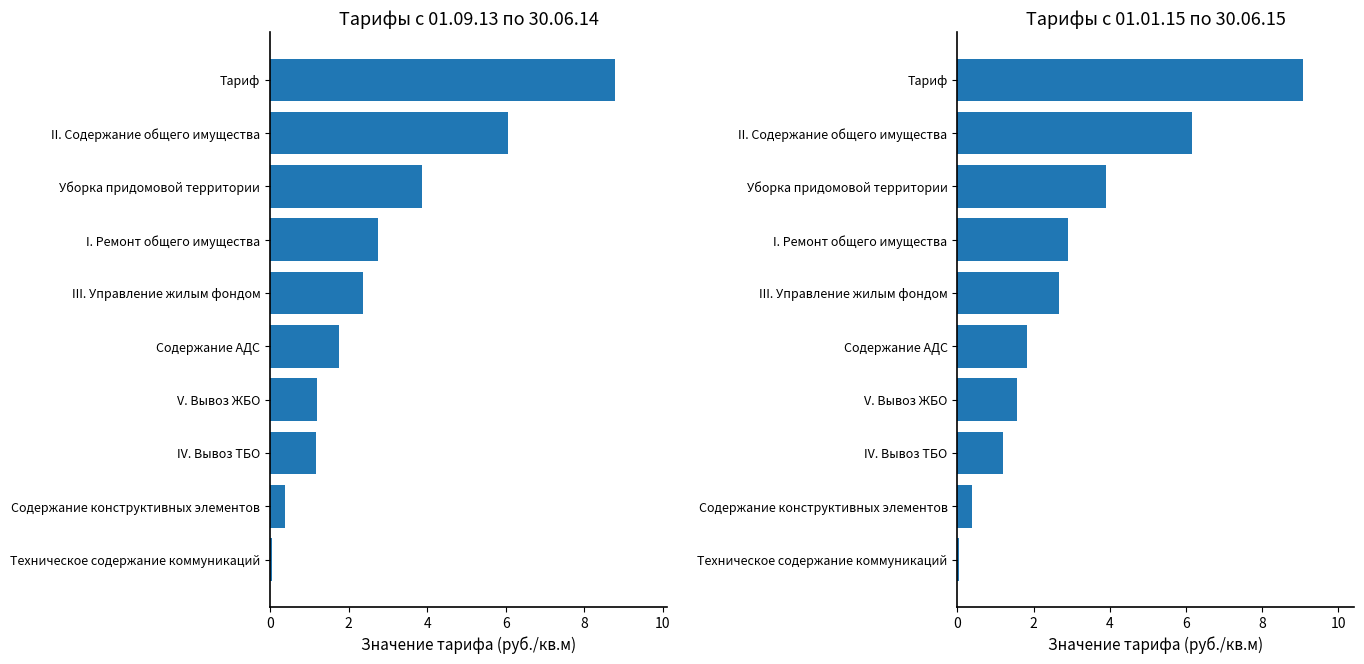

The с 01.09.13 по 30.06.14 series shows 1.2 at V. Вывоз ЖБО. True or false?

True